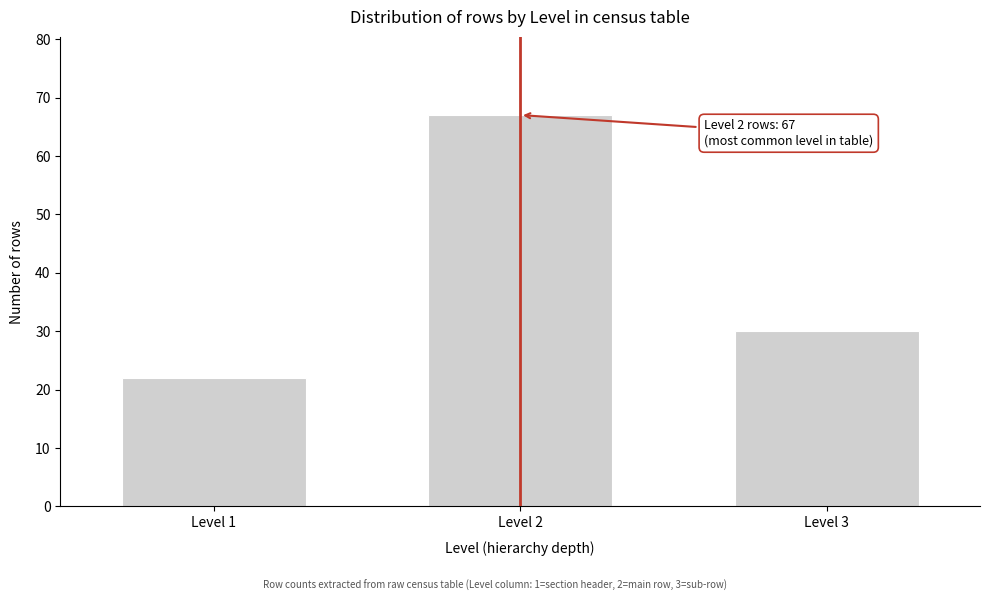

Reading left to right, list all the values displayed in this chart.

Level 1=22	Level 2=67	Level 3=30